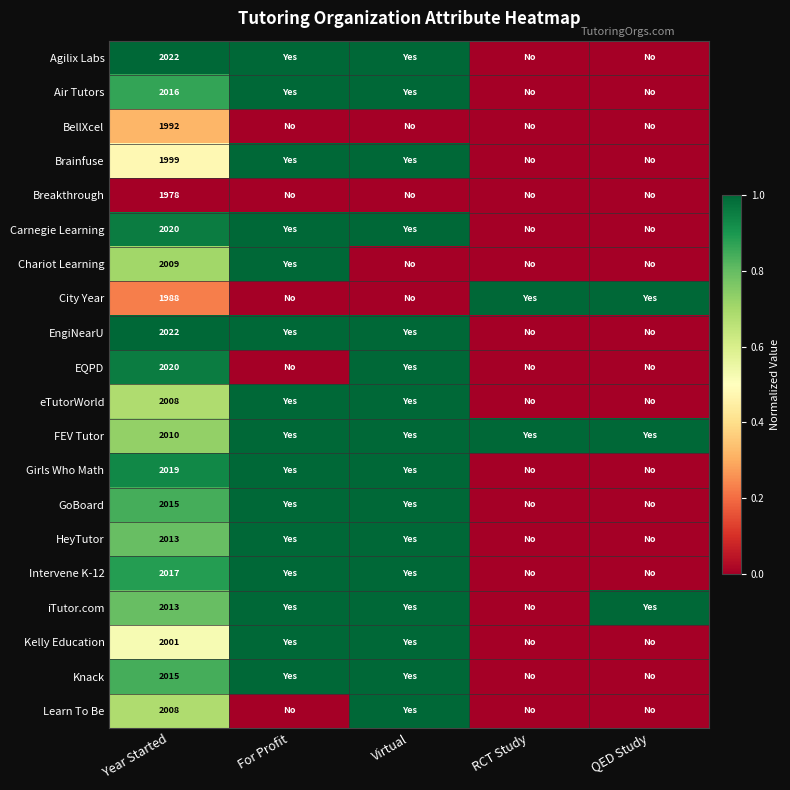

The value of Carnegie Learning at Year Started is 2020. True or false?

True